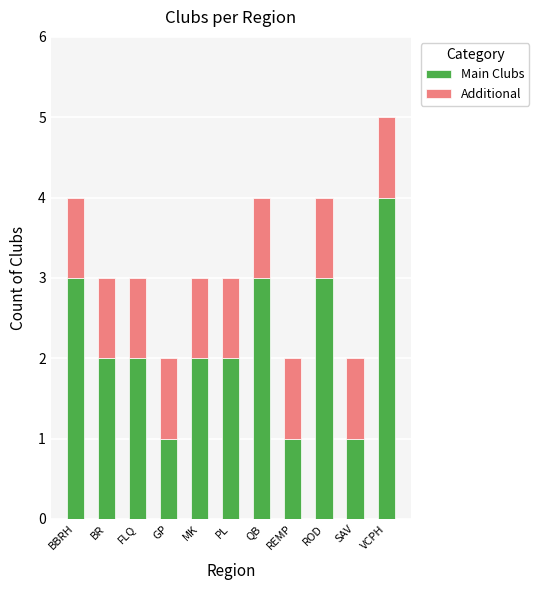

What is the sum of the Main Clubs values at QB and FLQ?

5